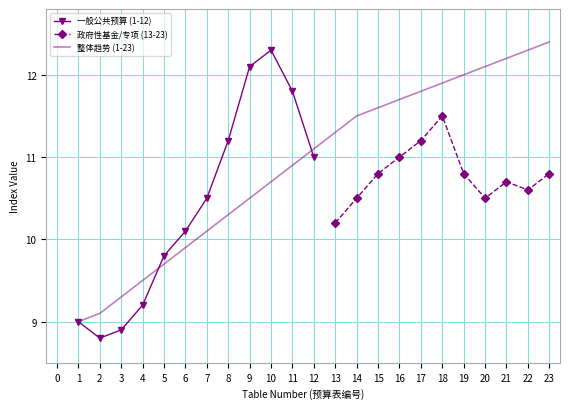

Reading left to right, extract all data points from this chart.

1=9.0	2=9.1	3=9.3	4=9.5	5=9.7	6=9.9	7=10.1	8=10.3	9=10.5	10=10.7	11=10.9	12=11.1	13=11.3	14=11.5	15=11.6	16=11.7	17=11.8	18=11.9	19=12.0	20=12.1	21=12.2	22=12.3	23=12.4